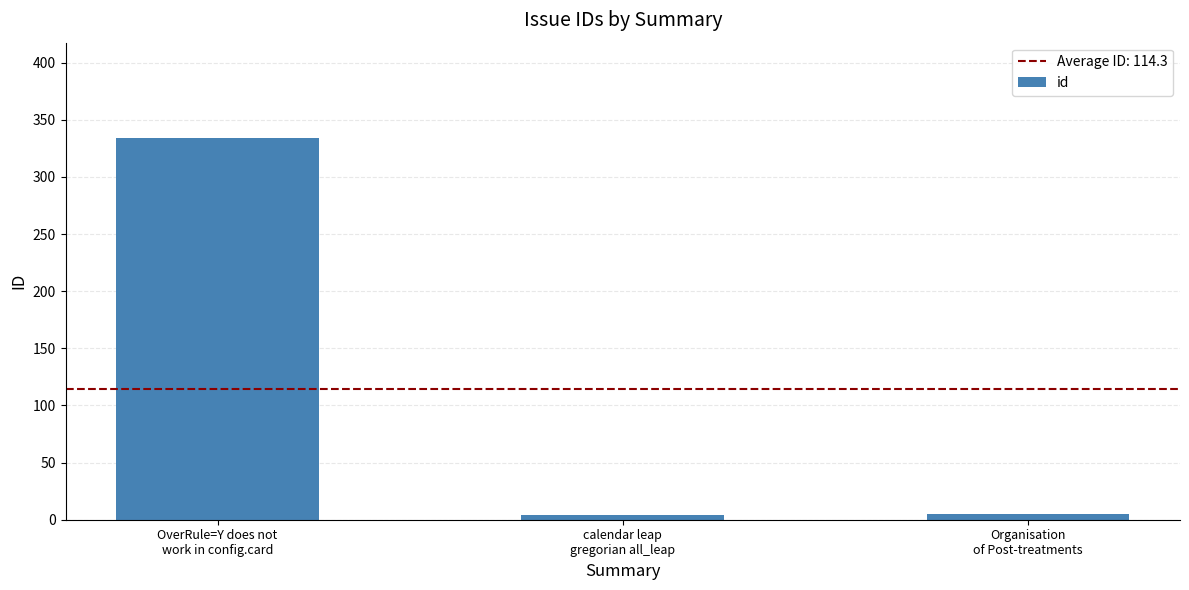

What is the sum of all values?

343